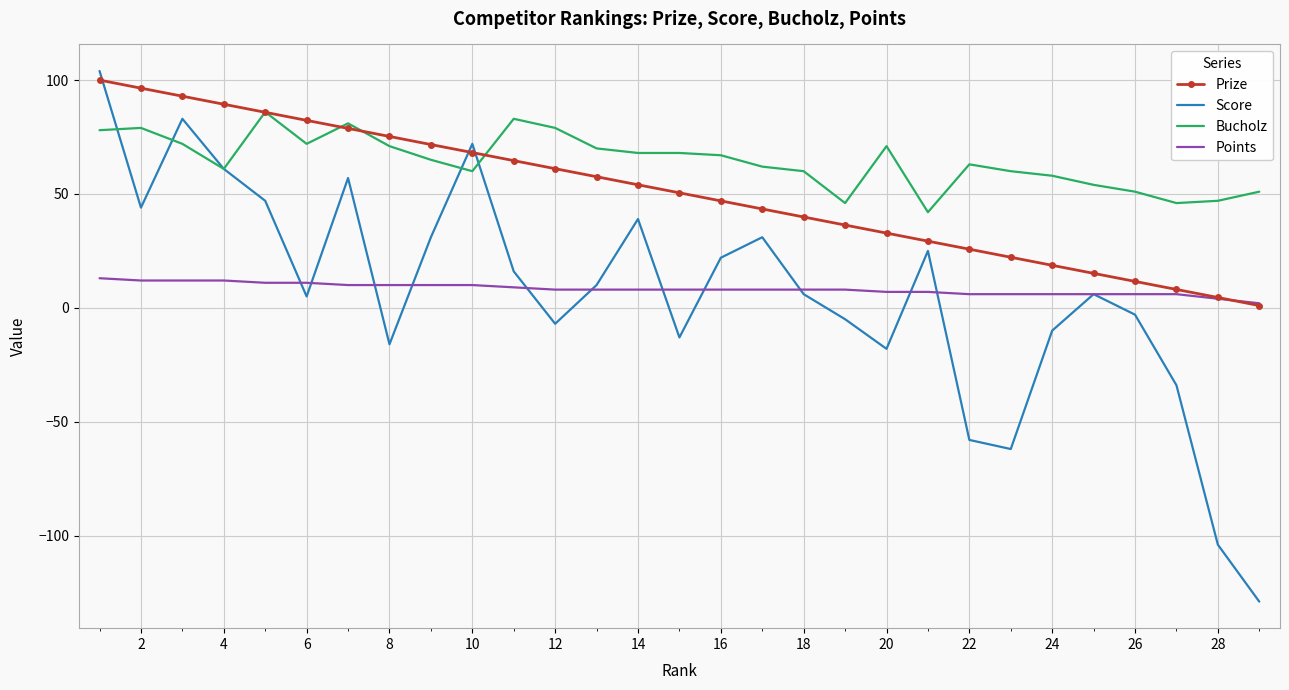

True or false: Bucholz and Points cross at least once.

False